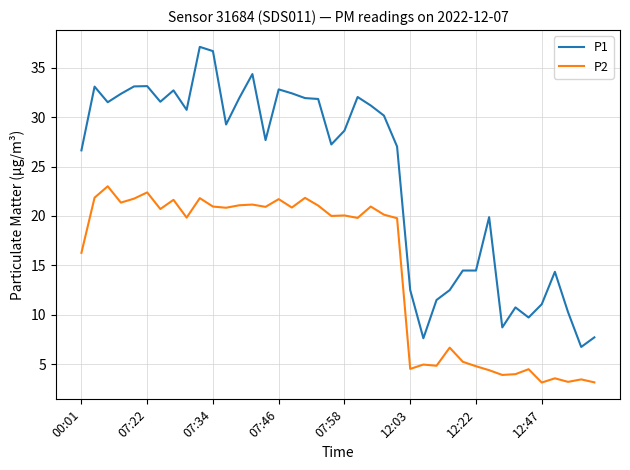

True or false: P2 has more than 0 points higher than both neighbors.

True